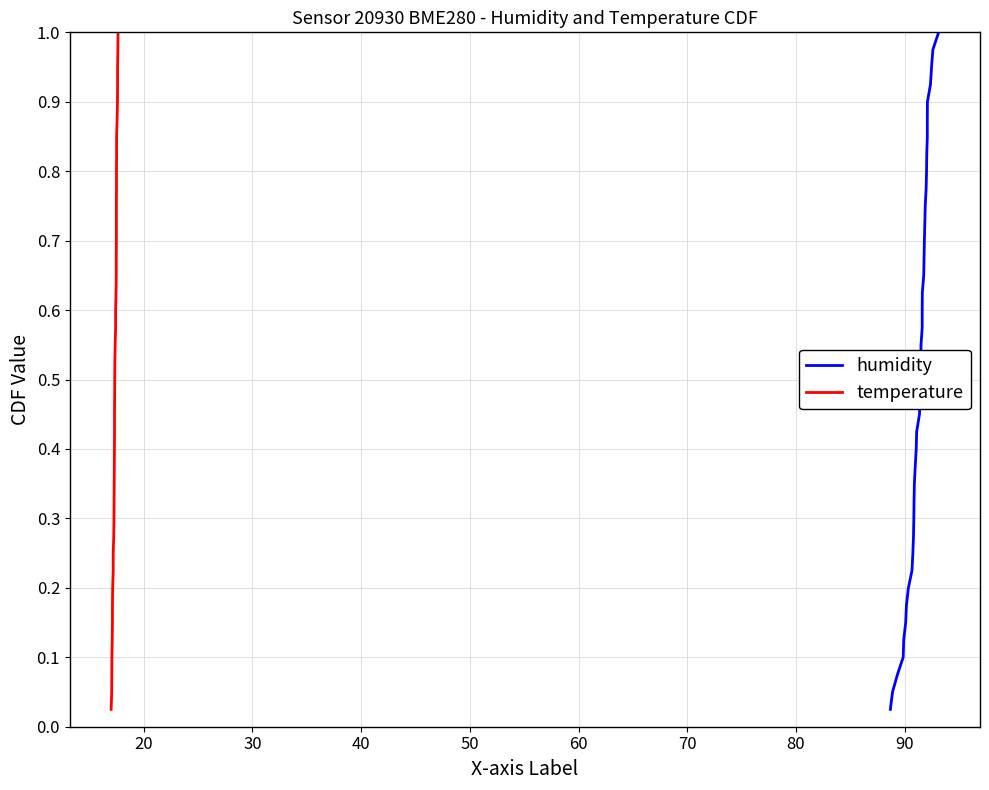

True or false: humidity and temperature intersect in this chart.

False